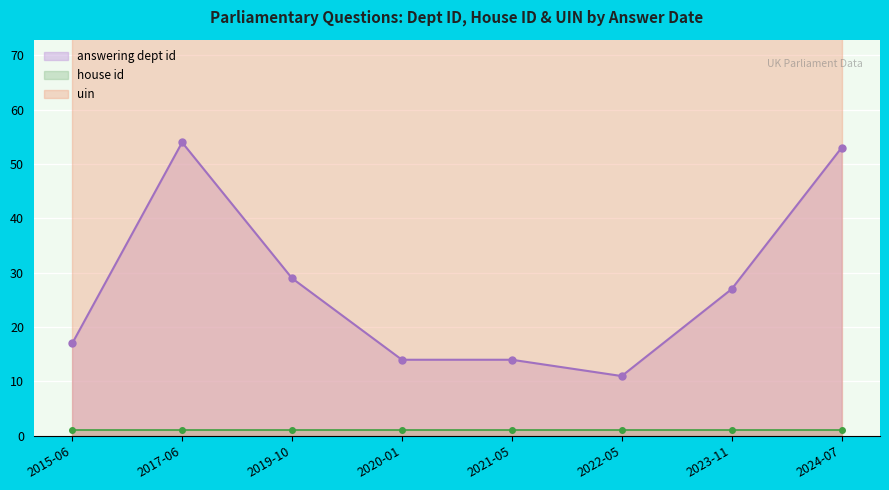

Reading left to right, extract all data points from this chart.

answering dept id: 17	54	29	14	14	11	27	53
house id: 1	1	1	1	1	1	1	1
uin: 105	105	105	105	105	105	105	105